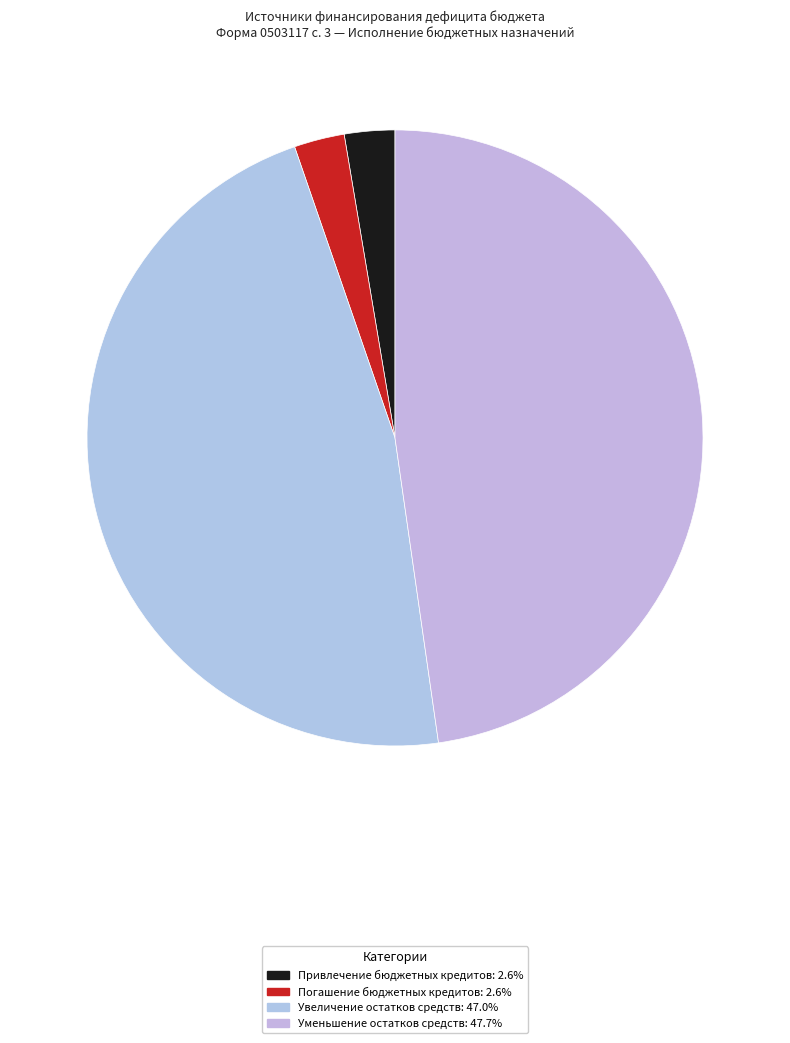

To the nearest percent, what portion does Уменьшение остатков средств represent?

48%